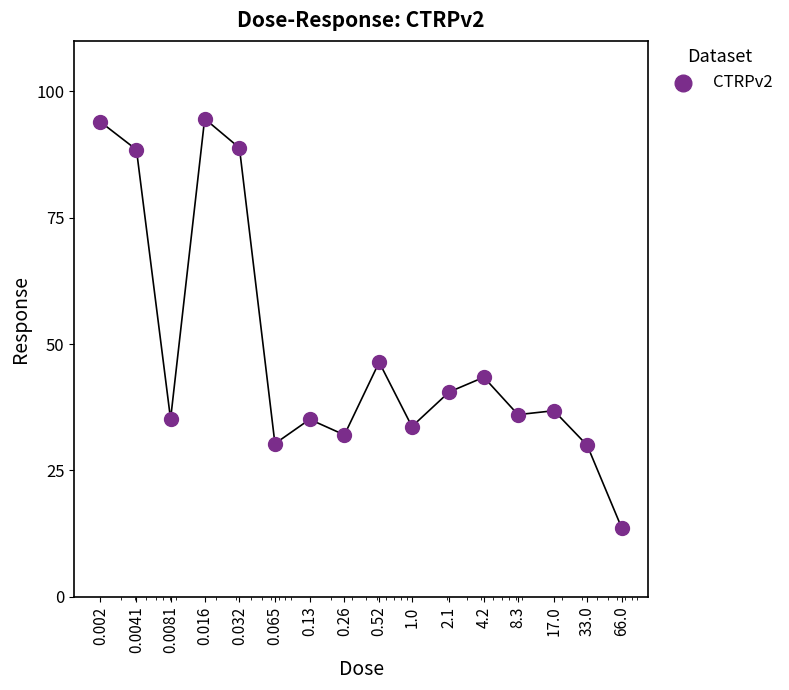

Which has a higher value, 0.065 or 0.52?

0.52